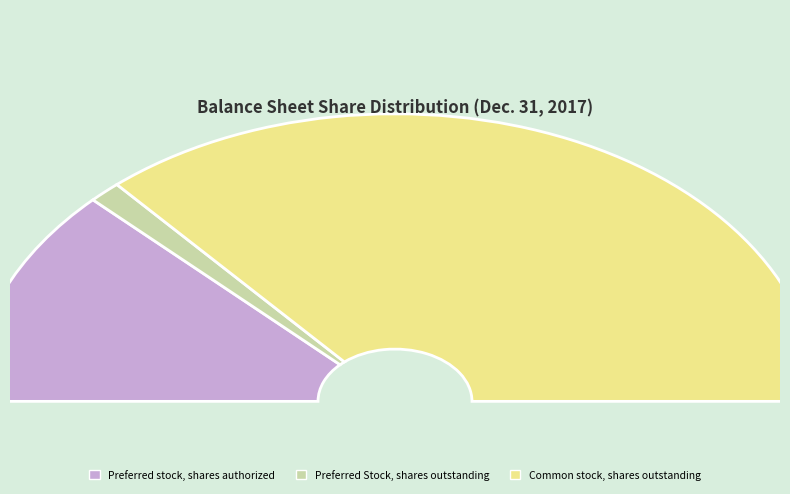

To the nearest percent, what portion does Preferred stock, shares authorized represent?

25%